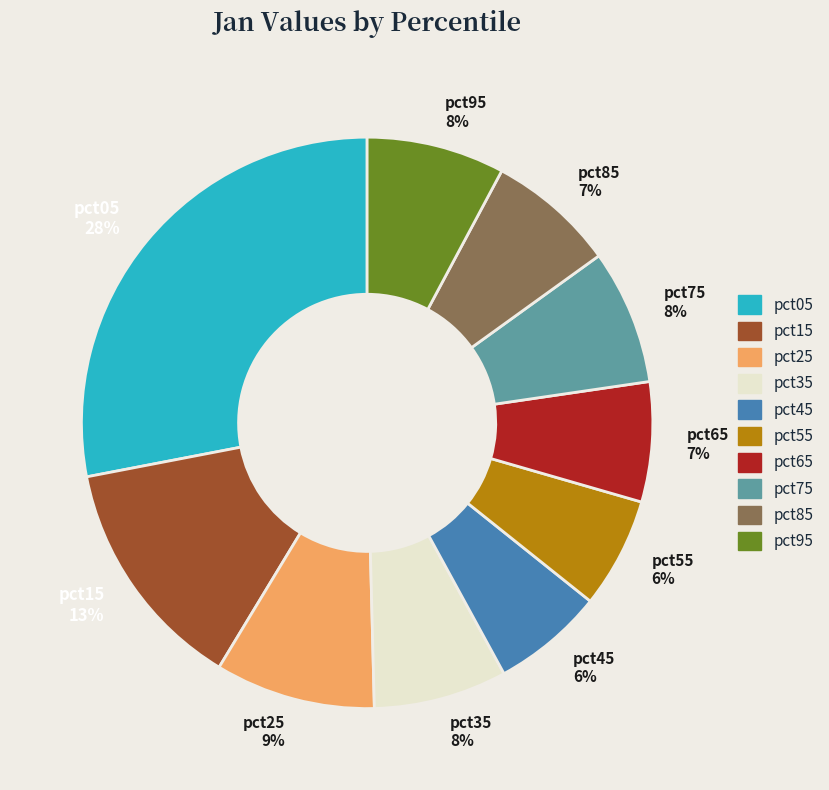

True or false: pct85 accounts for 7% of the total.

True